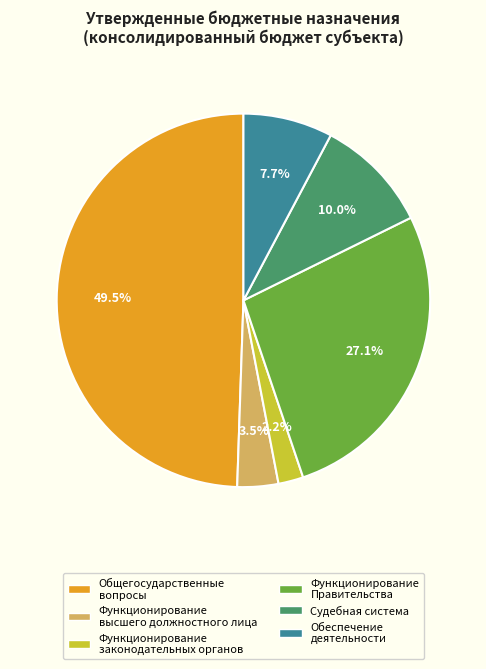

Is there any slice that represents more than half of the pie?

No